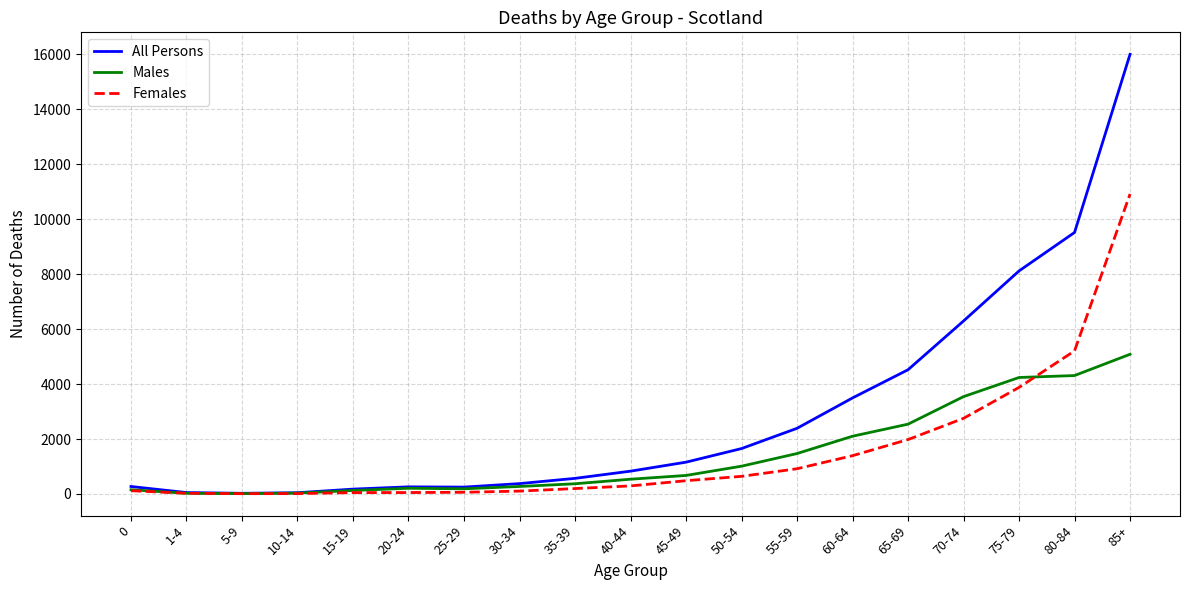

Which series has the largest total across all categories?

All Persons